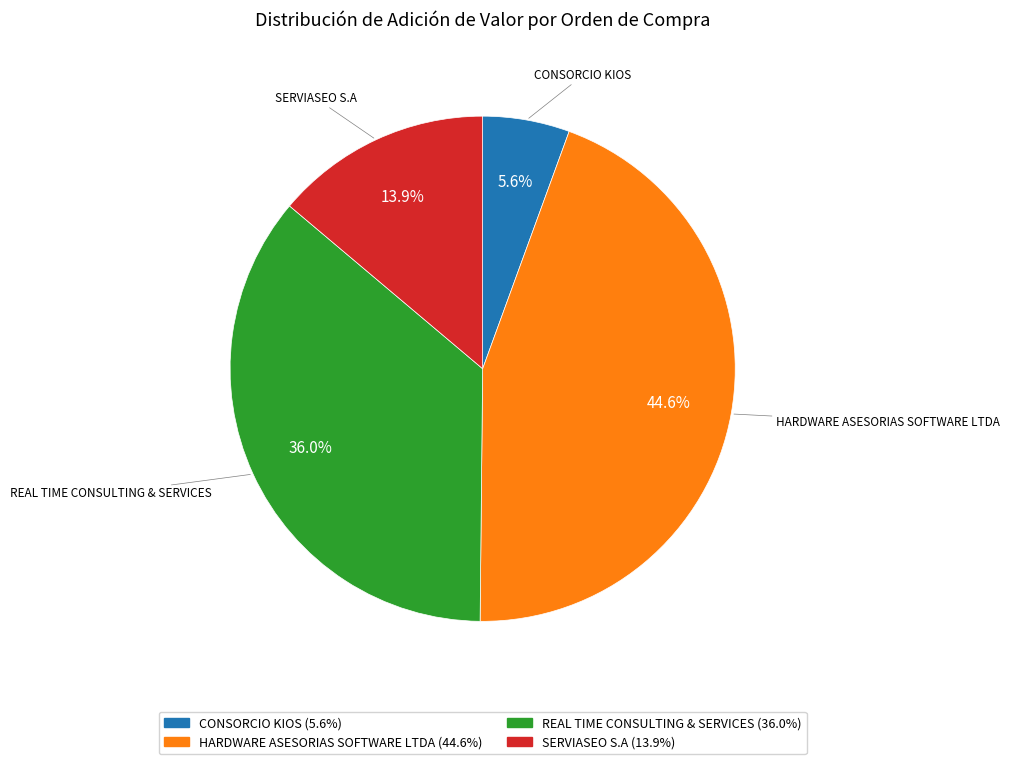

Between REAL TIME CONSULTING & SERVICES and CONSORCIO KIOS, which is larger?

REAL TIME CONSULTING & SERVICES